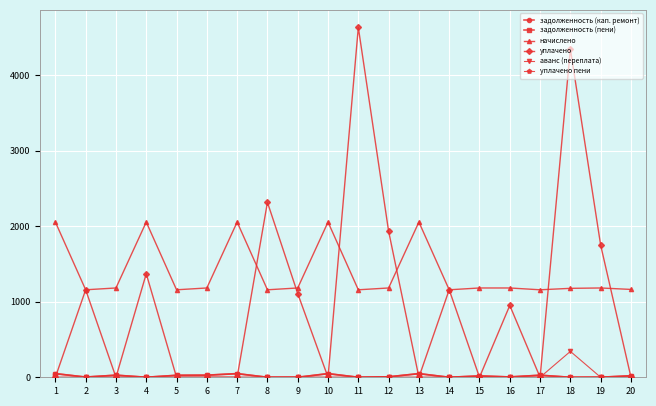

Where is the first local maximum for уплачено?

2